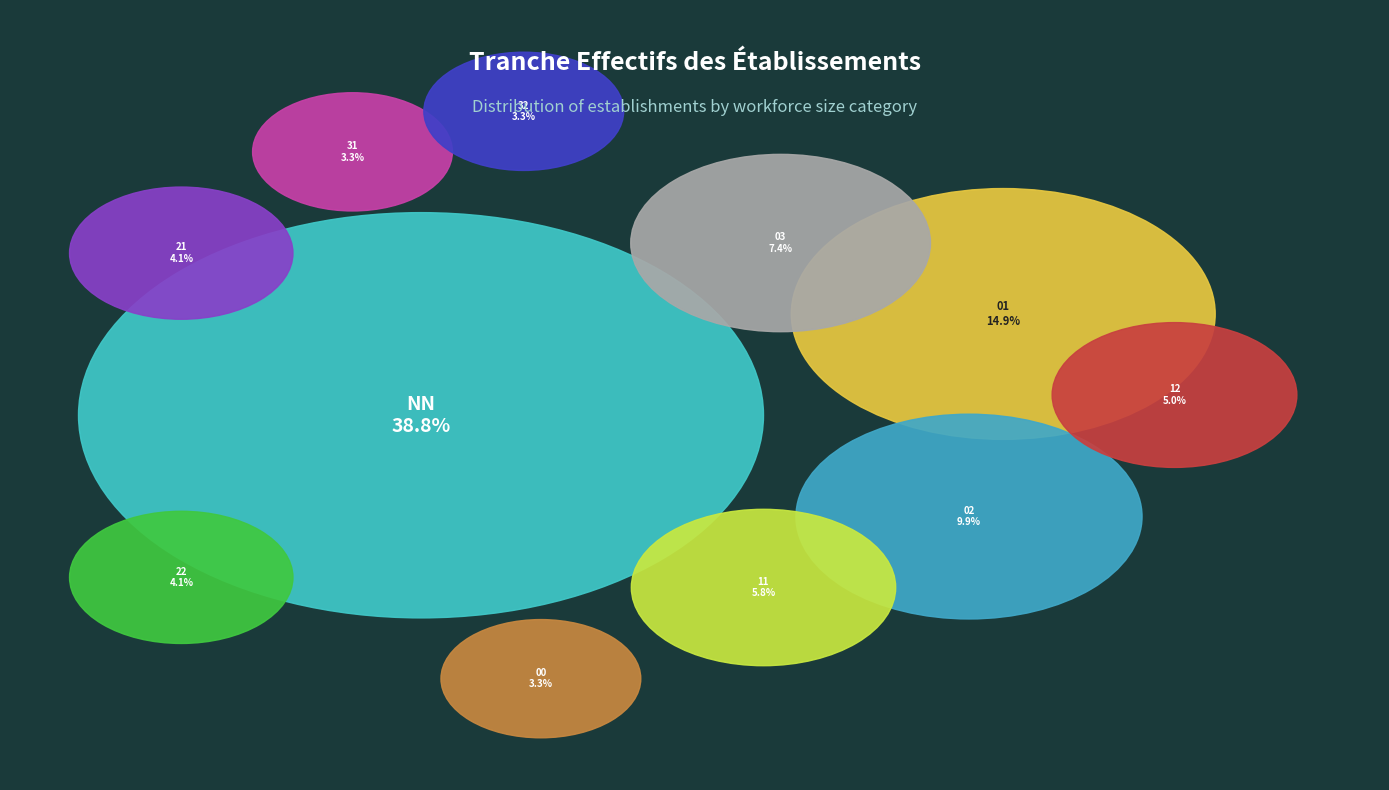

Is it true that 11 is 18% of the pie?

False